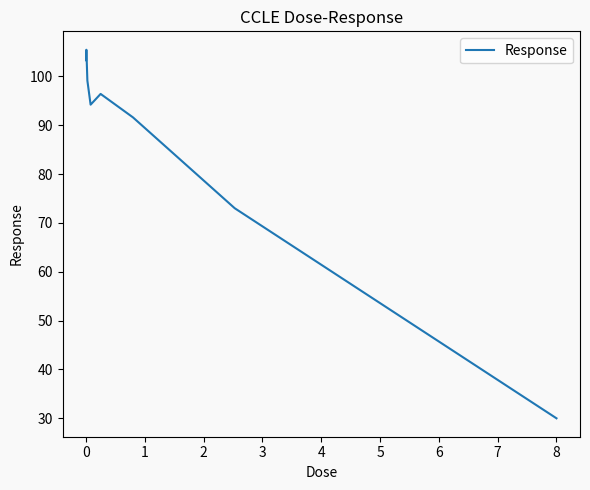

What is the difference between the second highest and second lowest values?

30.3